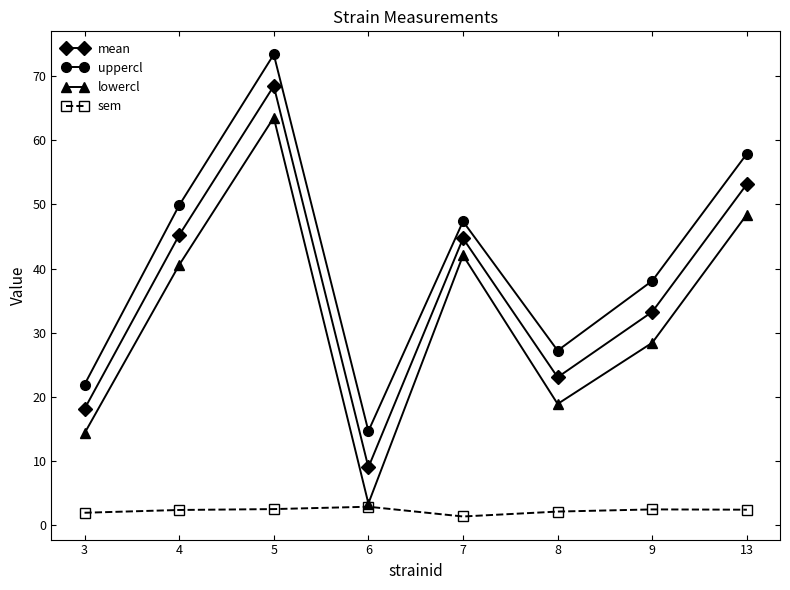

Which label corresponds to the largest value in the chart?

5